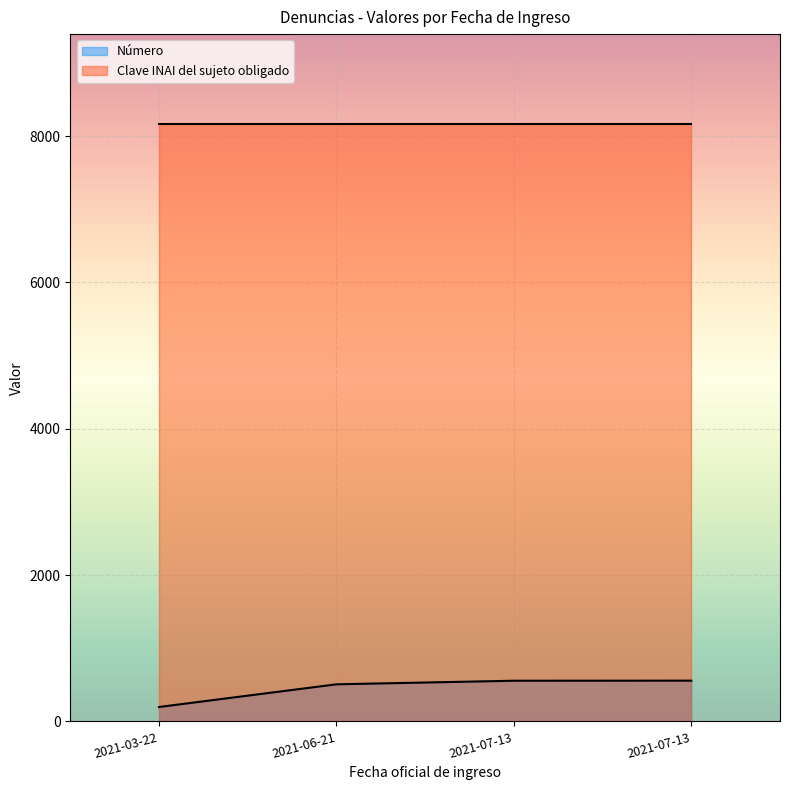

What is the ratio of the value at 2021-03-22 to the value at 2021-07-13?

0.4